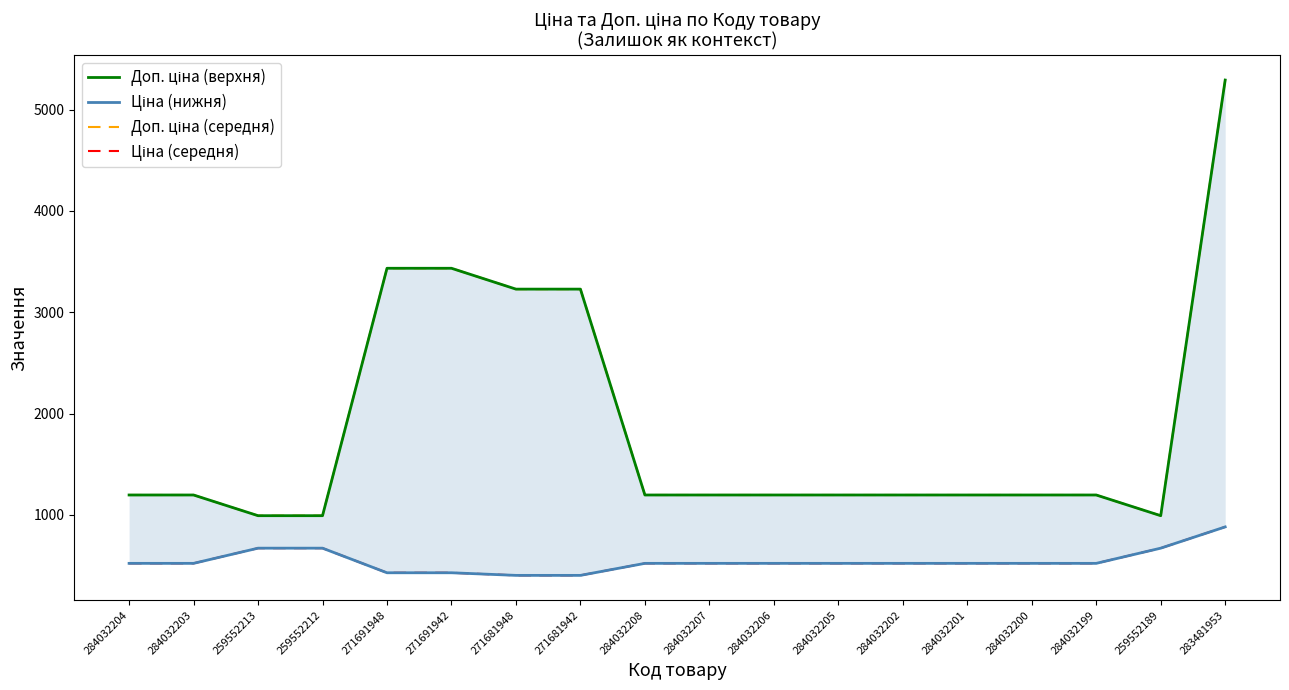

Which has a higher value, 284032204 or 284032208?

284032204